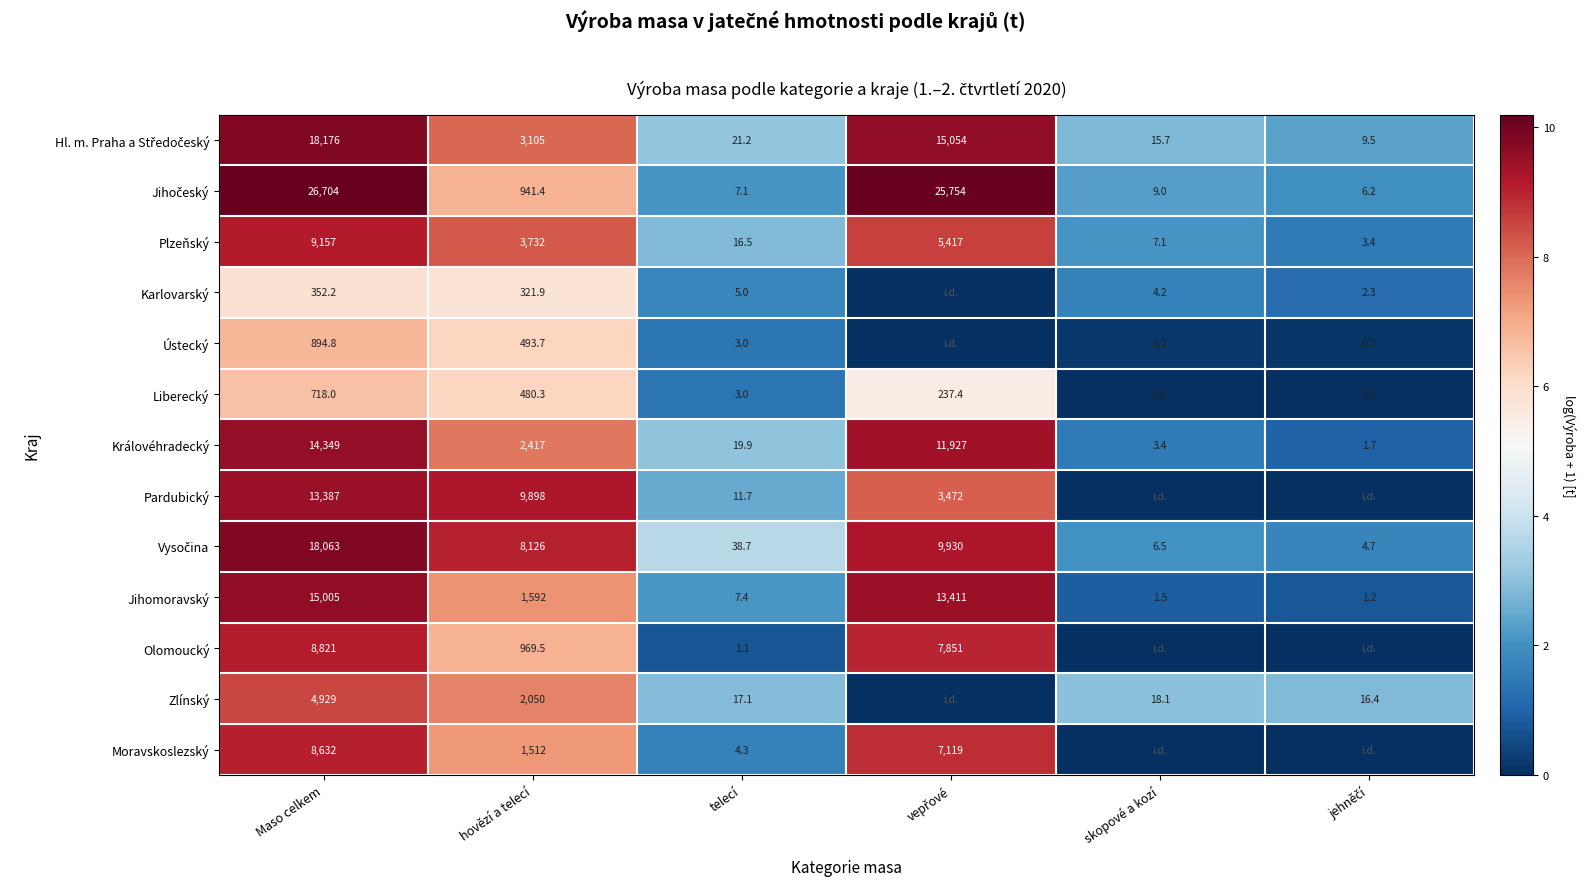

What value does the Plzeňský series have at telecí?

16.5